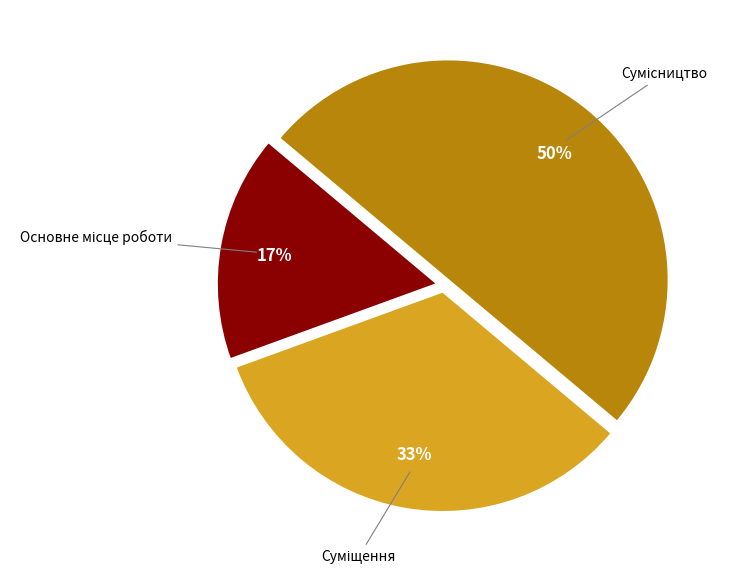

To the nearest percent, what is the average slice percentage?

33%